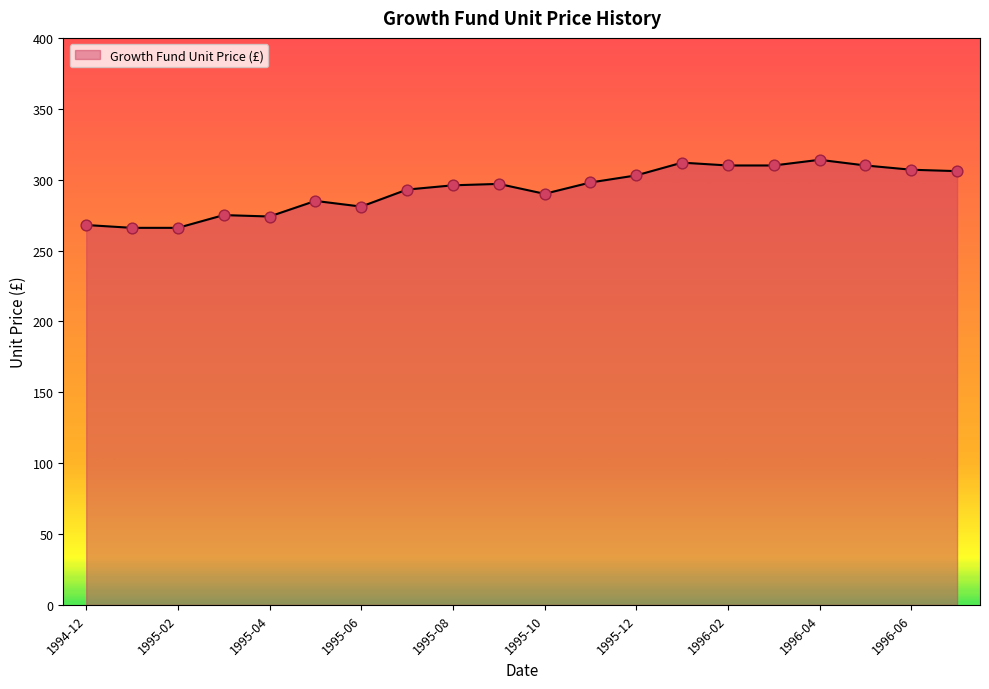

What is the greatest value displayed?

314